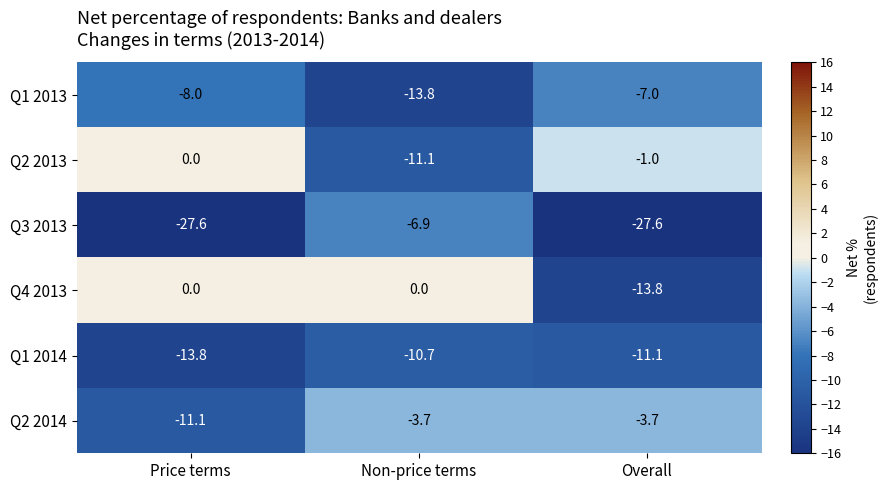

Rank the series at Non-price terms from lowest to highest value.

Q1 2013, Q2 2013, Q1 2014, Q3 2013, Q2 2014, Q4 2013